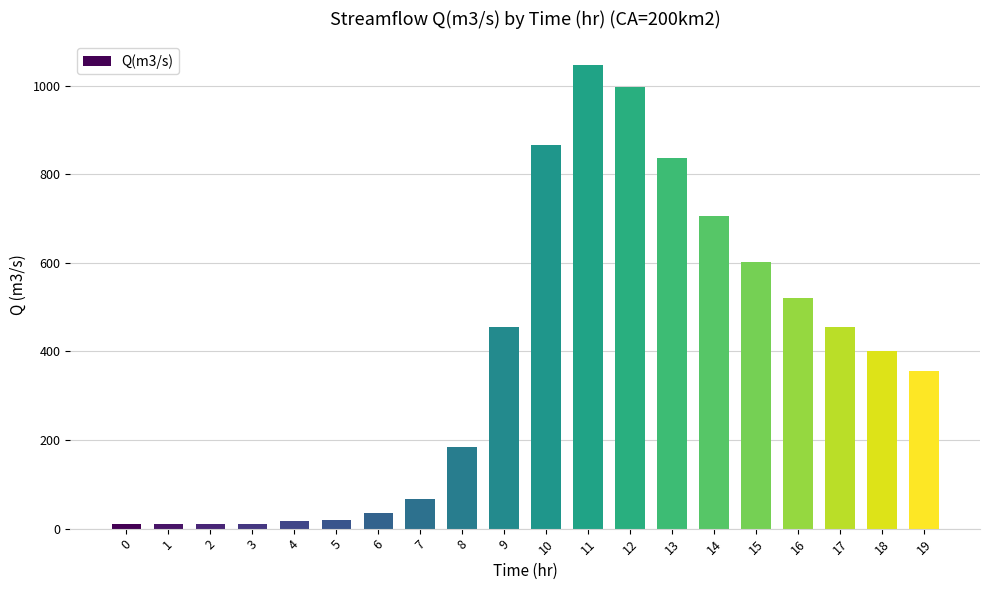

What is the greatest value displayed?

1047.6